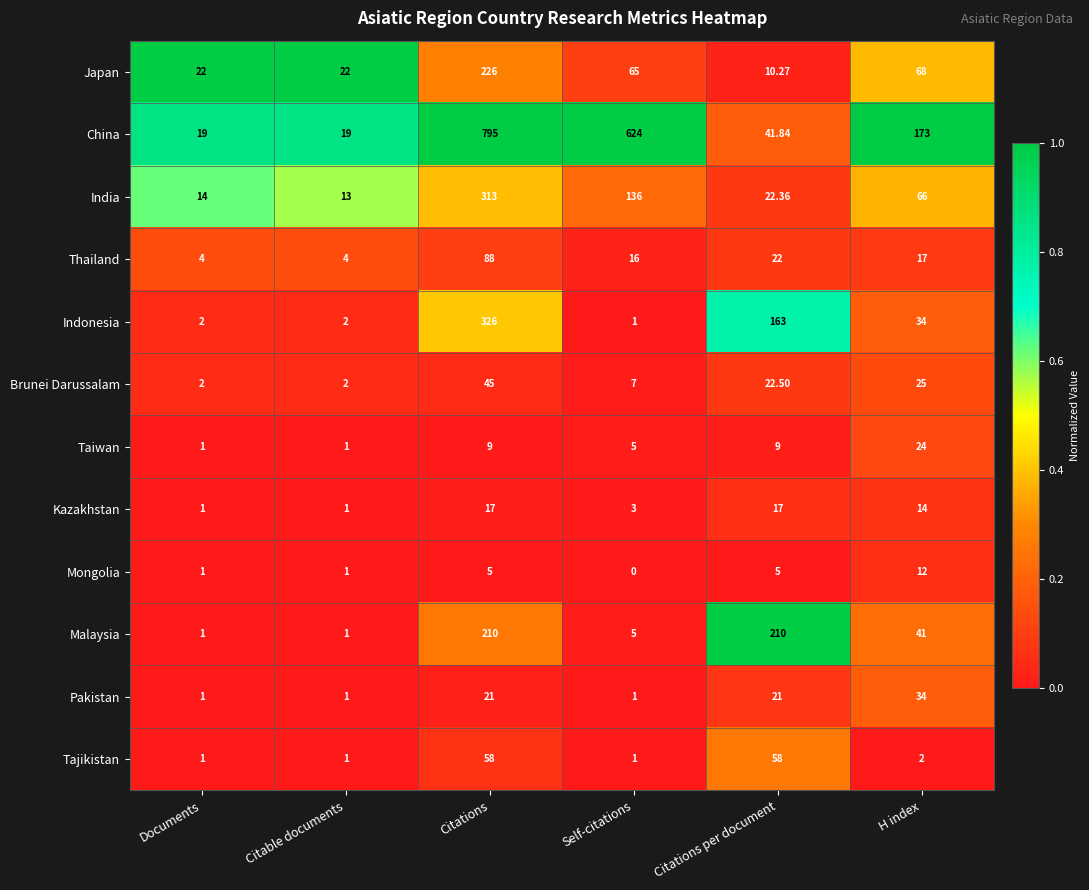

Rank the categories by India value from highest to lowest.

Citations, Self-citations, H index, Citations per document, Documents, Citable documents